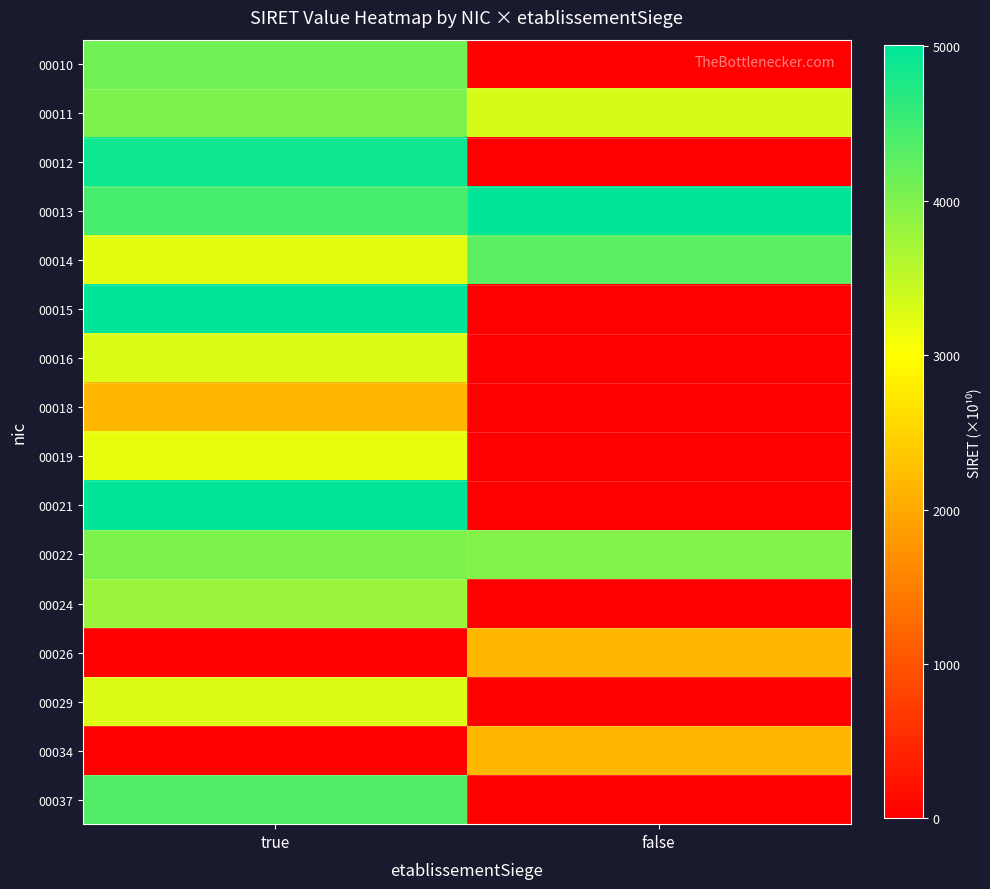

What is the difference between the highest and lowest values at true?

5005.3